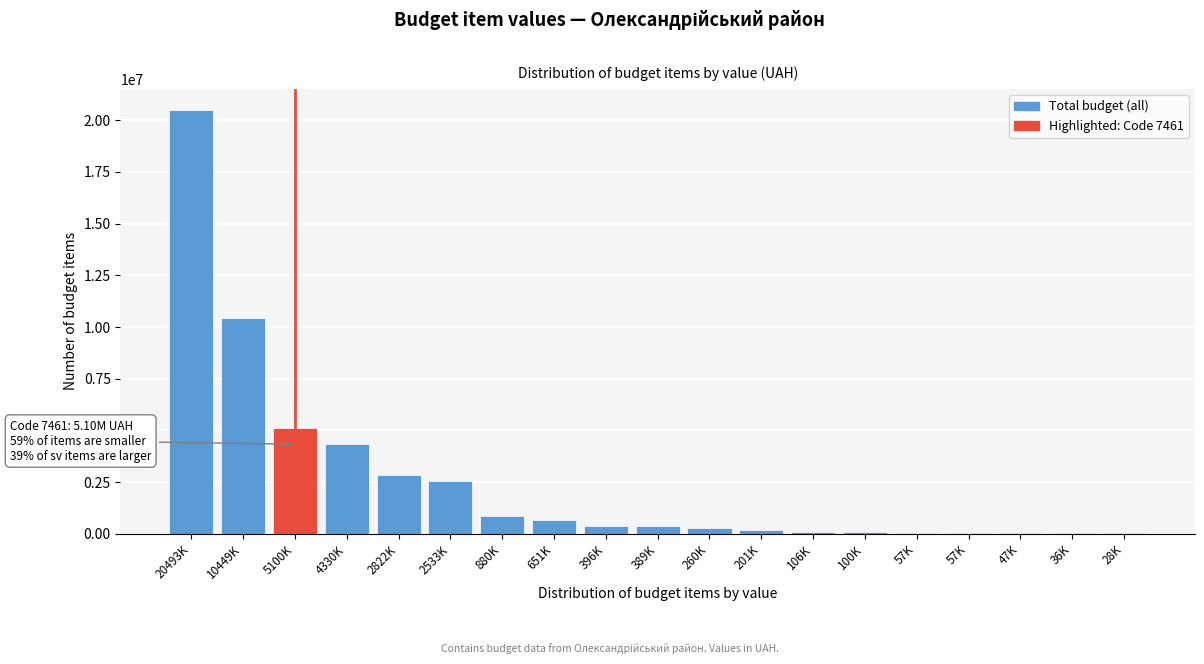

How many series are shown in this chart?

1